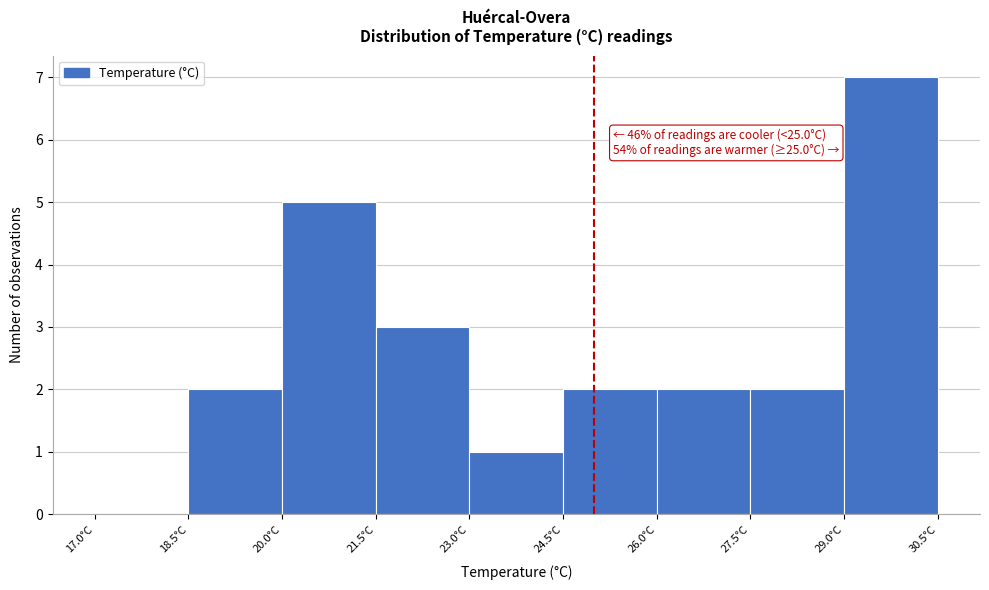

Which range on the x-axis has the tallest bar?

29.0 to 30.5